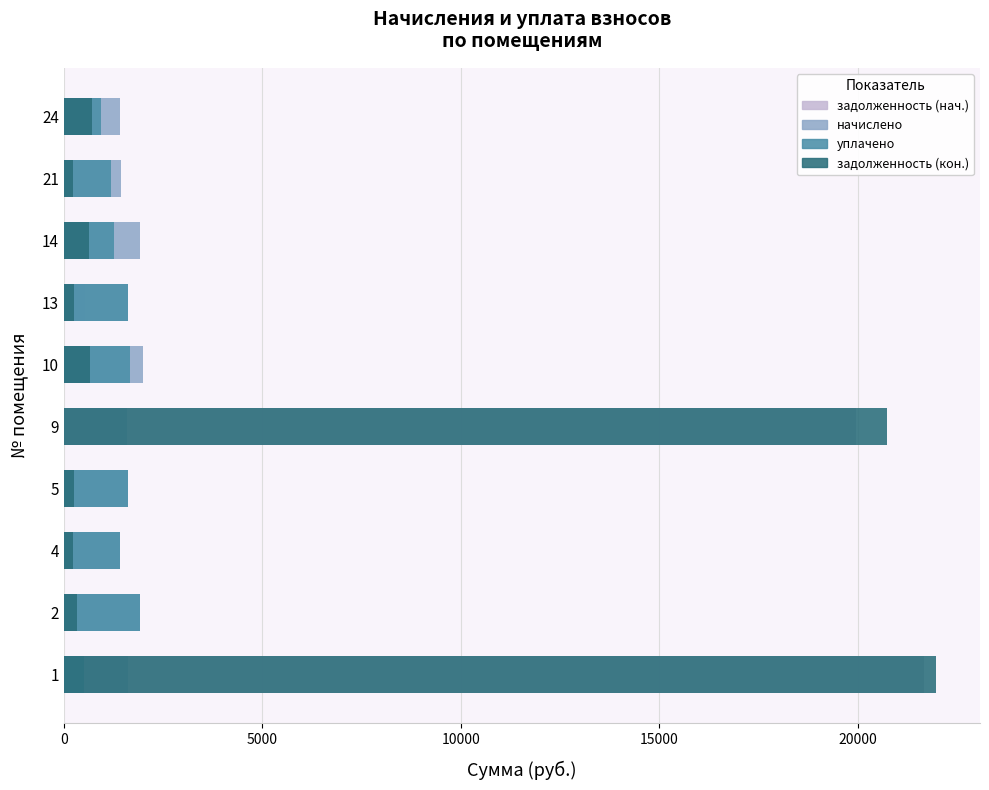

Which has a higher value, 10 or 5?

10